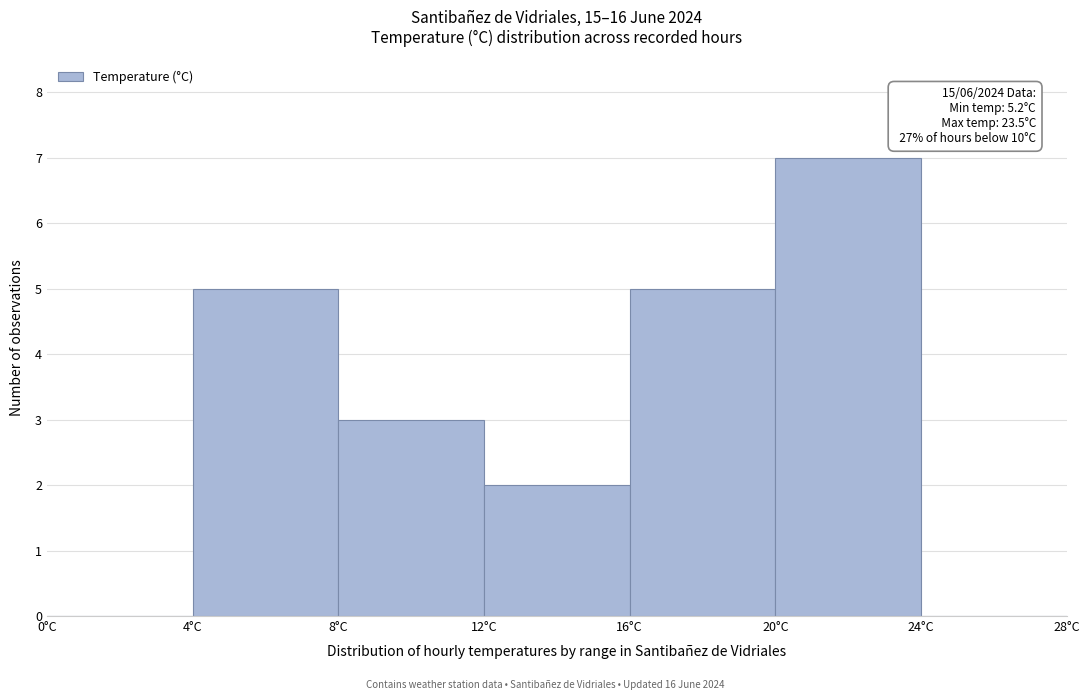

Over which range of the x-axis is the bar tallest?

20 to 24